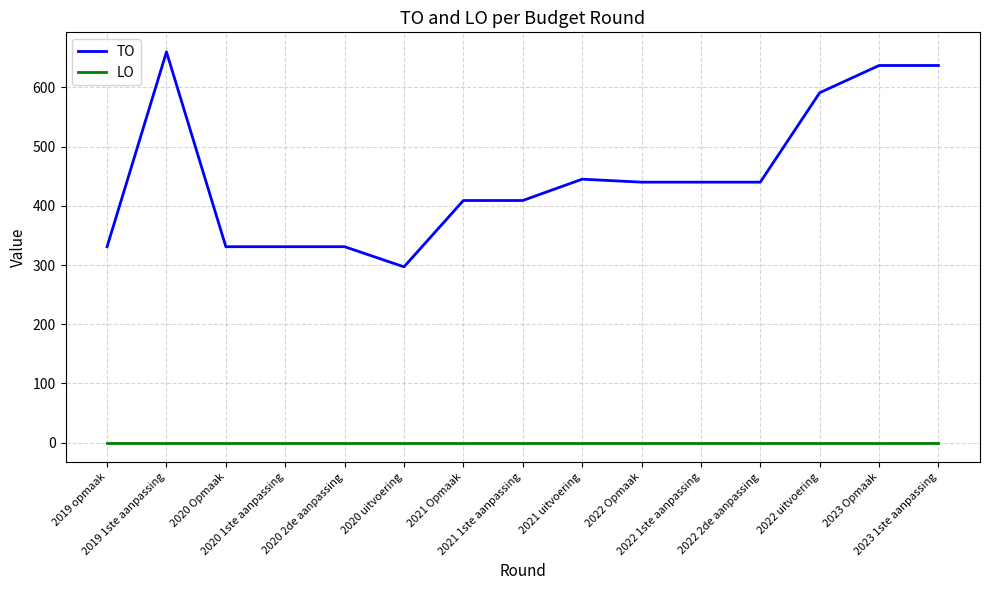

At which category is the sum across all series the highest?

2019 1ste aanpassing